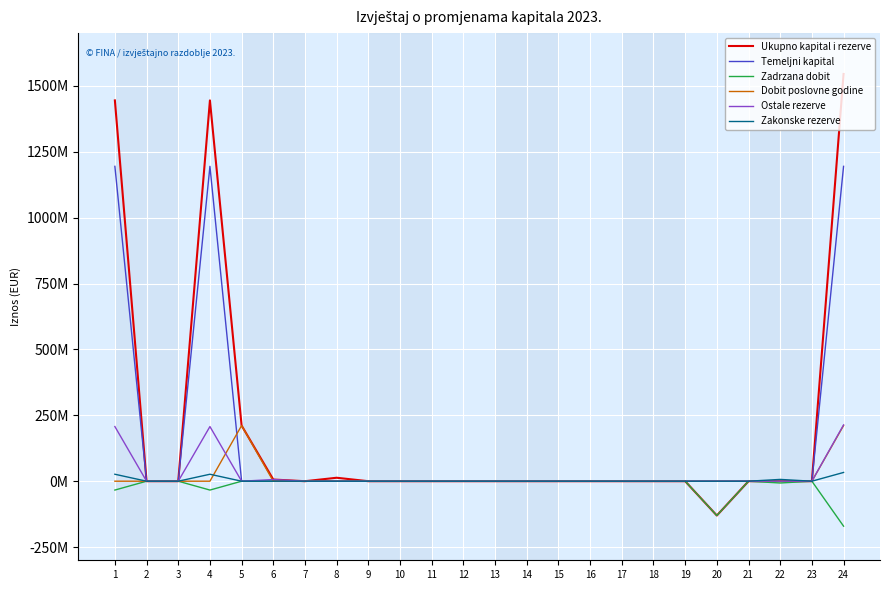

At which label does Ukupno kapital i rezerve reach its minimum?

20